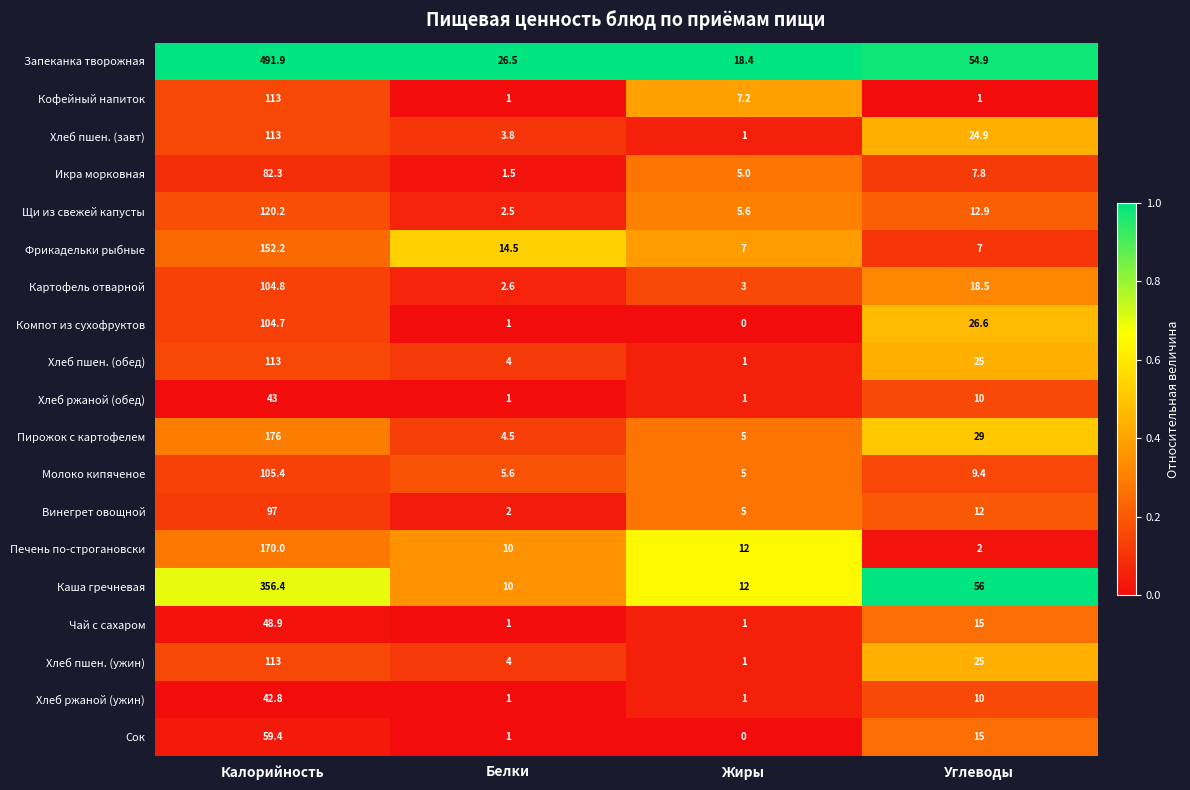

What is the greatest value displayed?

491.9